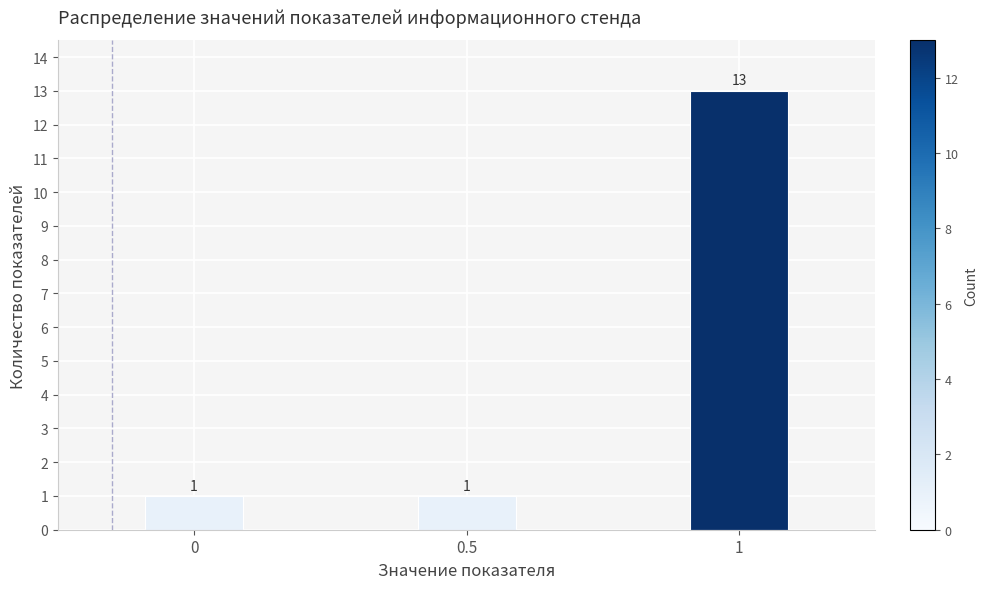

Reading left to right, what are all the values shown in this chart?

0=1	0.5=1	1=13